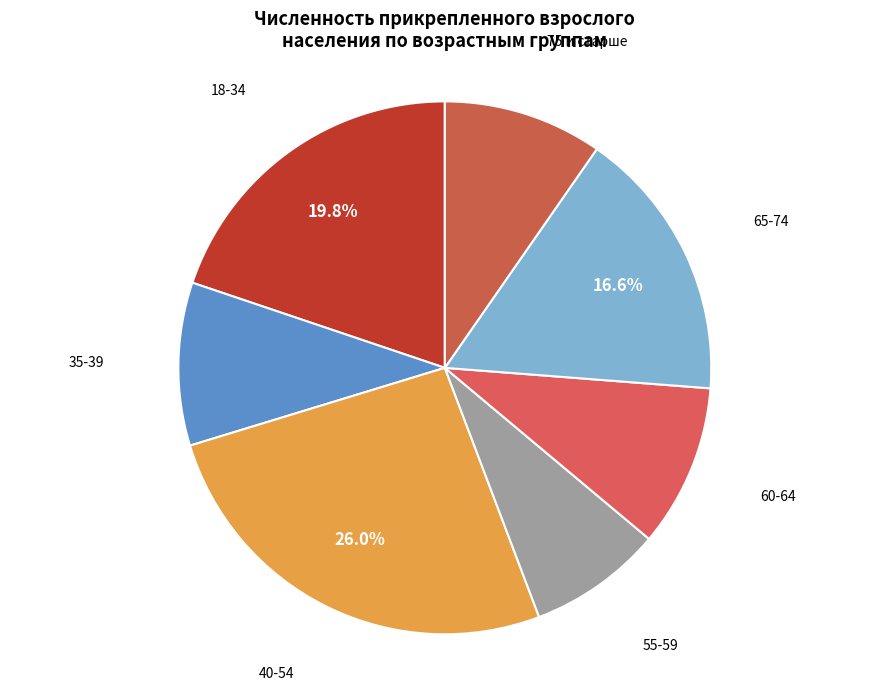

What is the smallest slice in the pie chart?

55-59